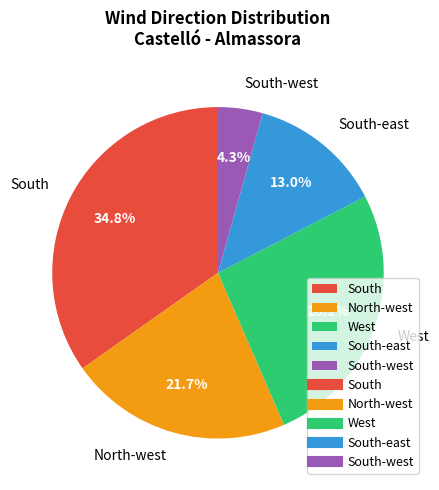

Which category has the biggest portion of the pie?

South